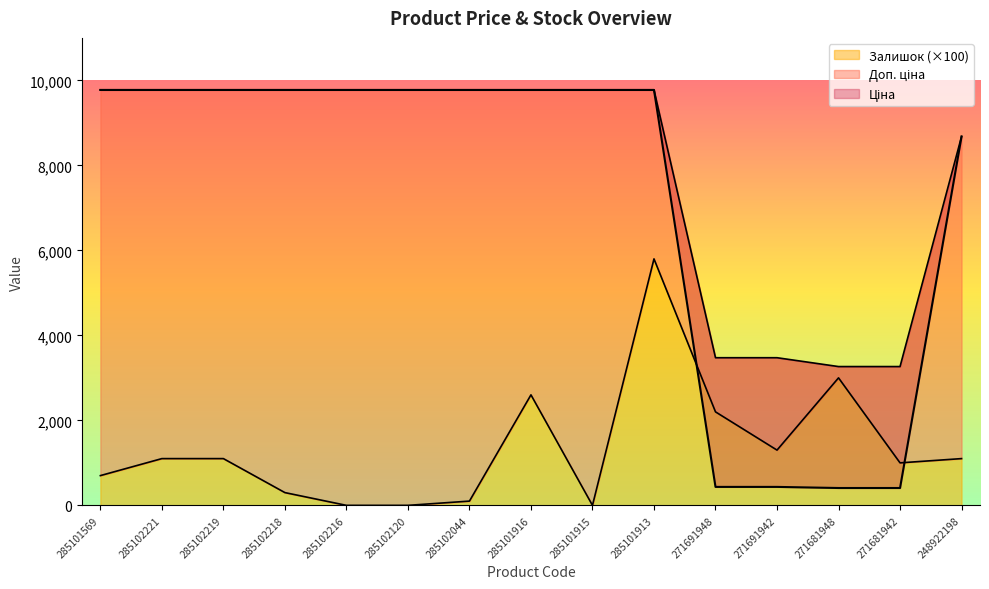

Does the chart display data point markers on the line(s)?

No